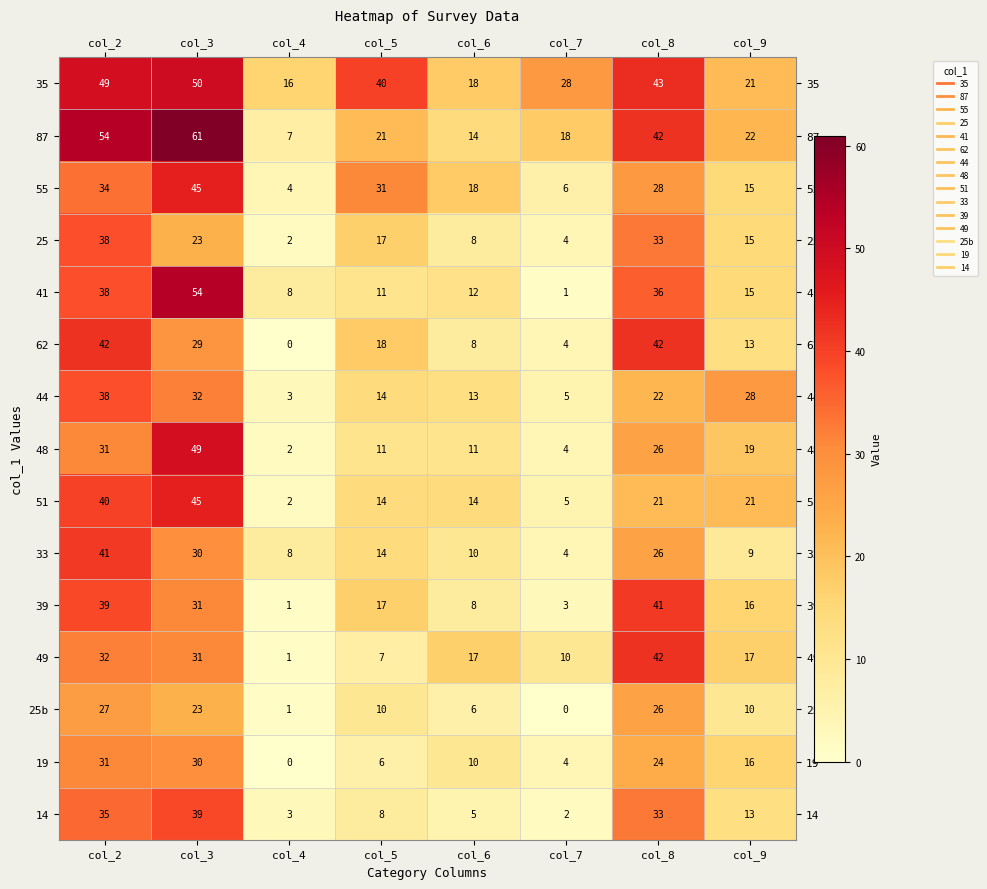

How many categories are shown in the chart?

8